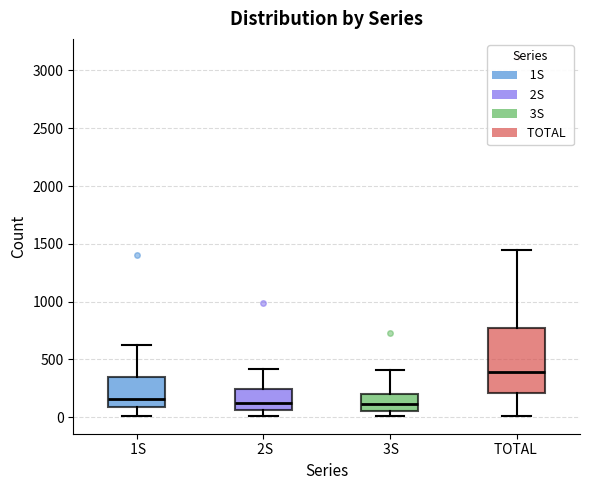

Where is the upper edge of the box for TOTAL on the y-axis? The values are not printed on the chart, so give them approximately, as read against the axis.

800